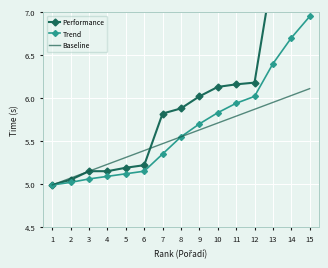

True or false: Trend and Performance intersect in this chart.

False